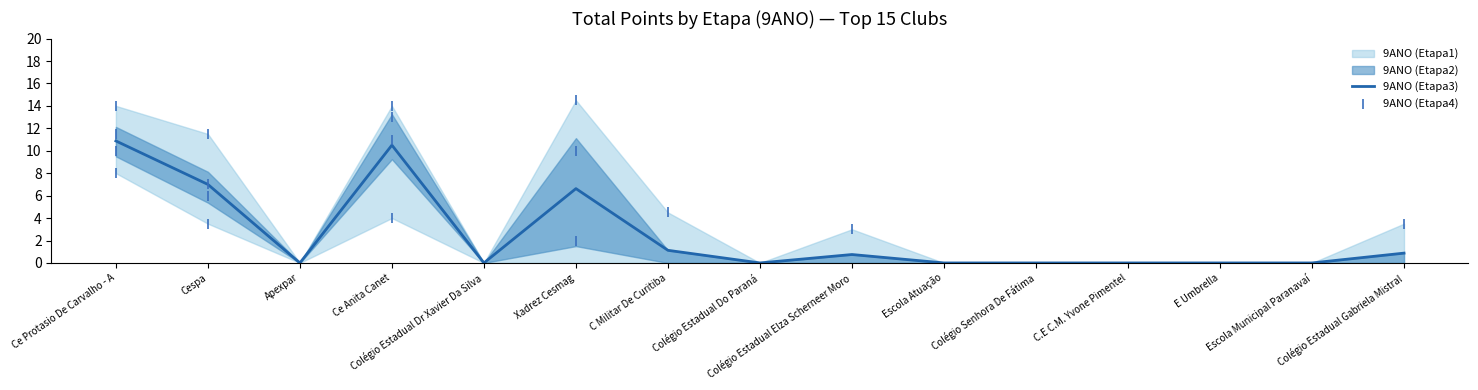

What are all the series names shown in the legend?

9ANO (Etapa1), 9ANO (Etapa2), 9ANO (Etapa3), 9ANO (Etapa4)